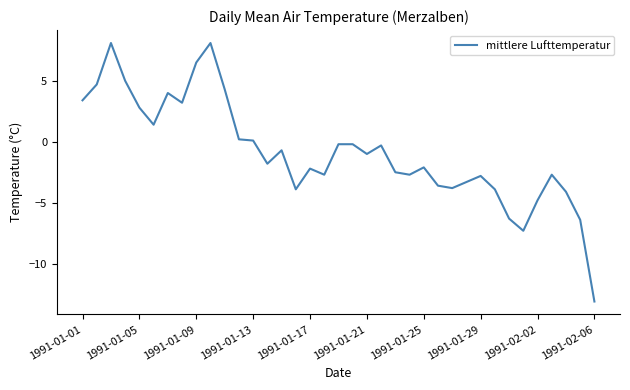

What is the difference between the maximum and minimum values?

21.2